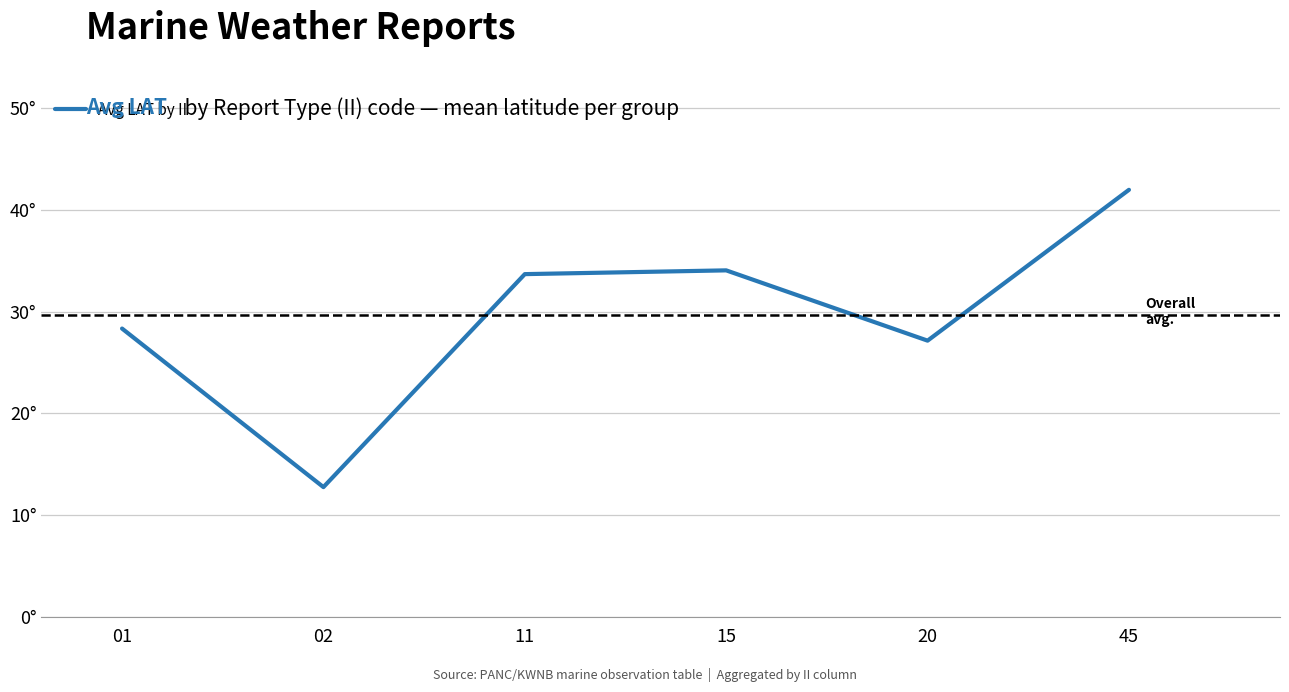

Does the chart display data point markers on the line(s)?

No